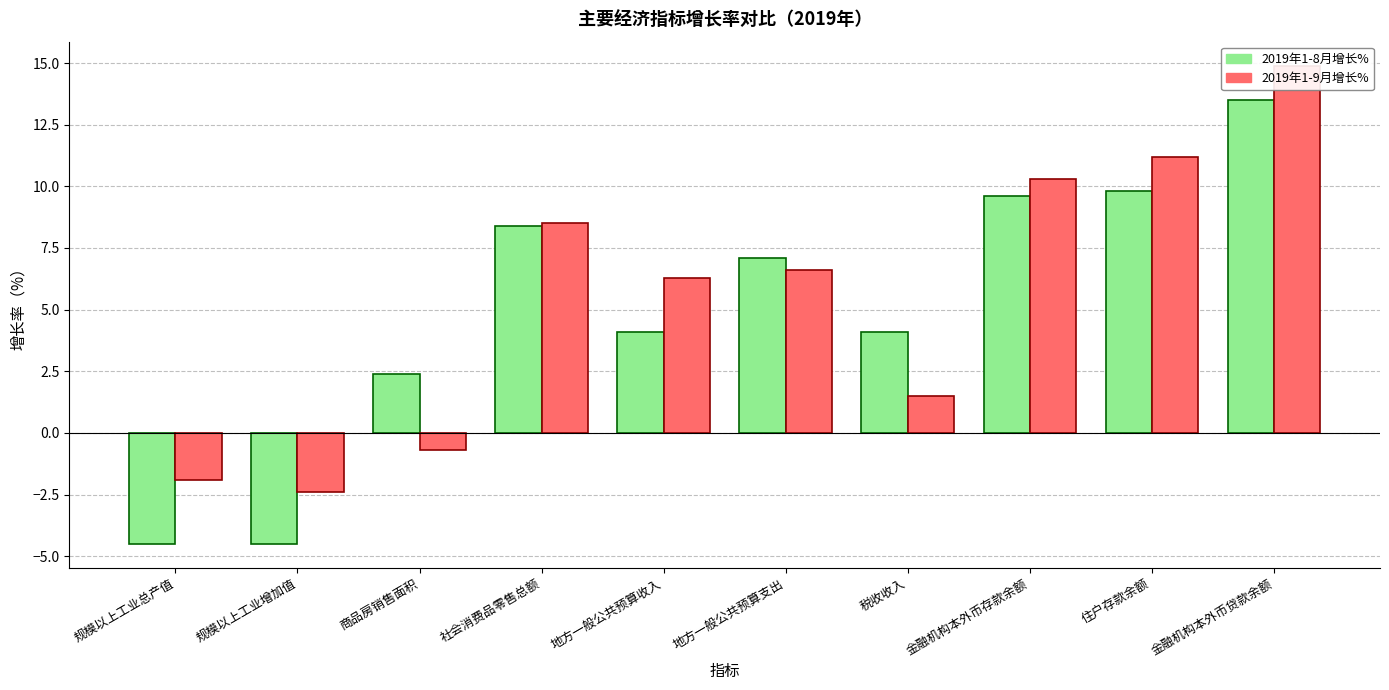

Count the number of categories in the chart.

10